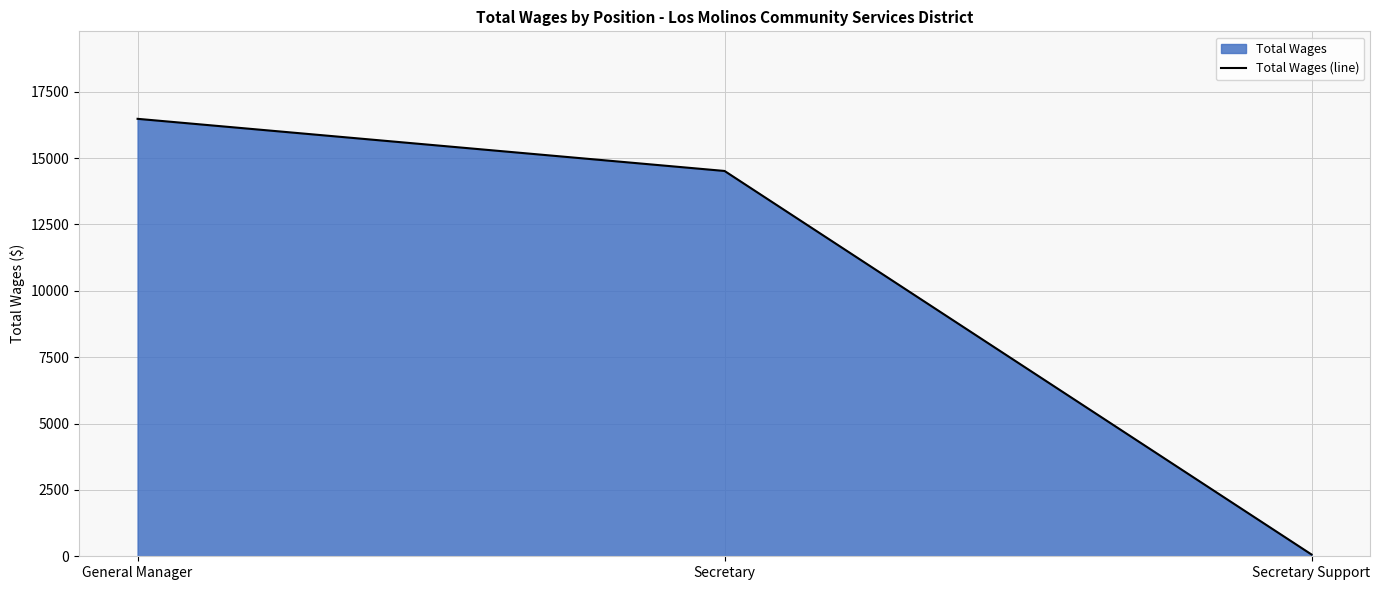

Reading right to left, extract all data points from this chart.

66	14513	16477